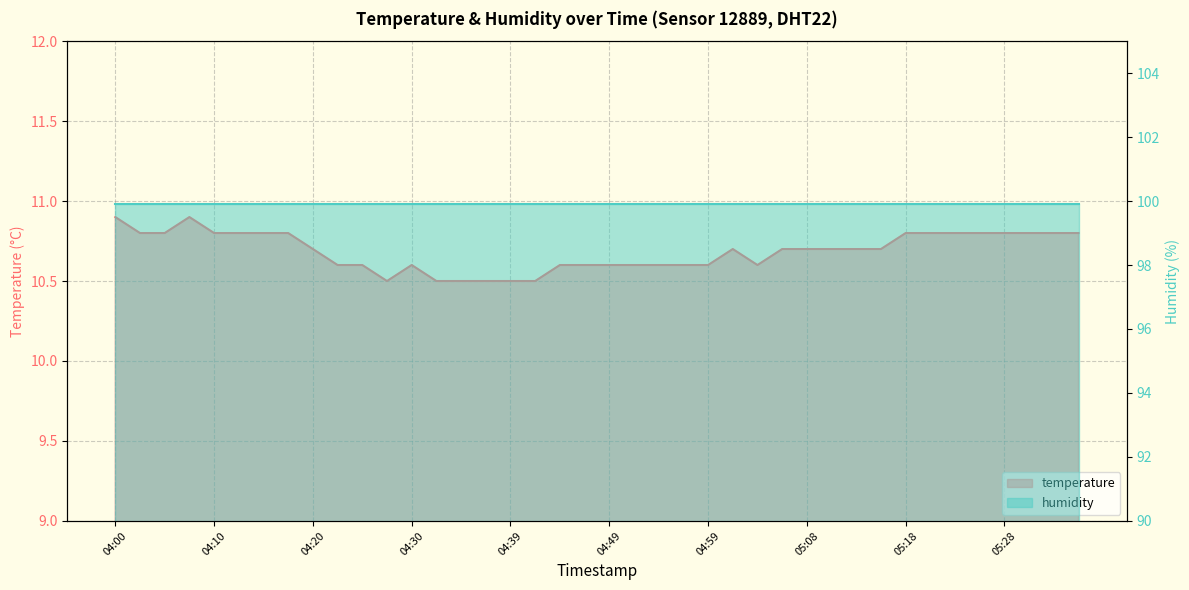

What is the label of the 13th point from the right?

05:06